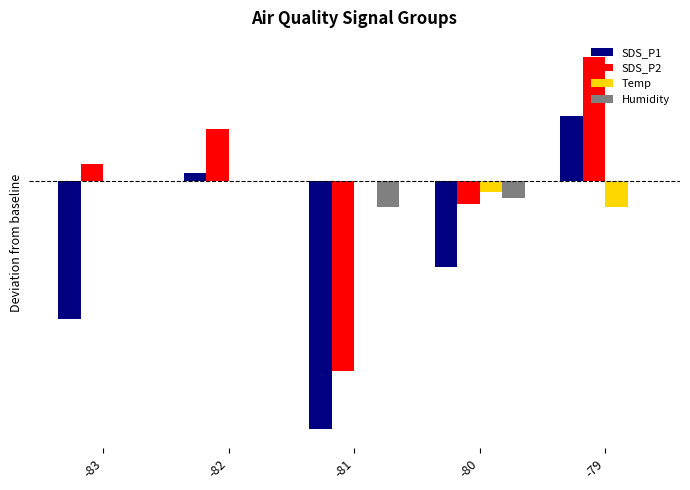

Are the bars grouped side by side (vs. stacked)?

Yes